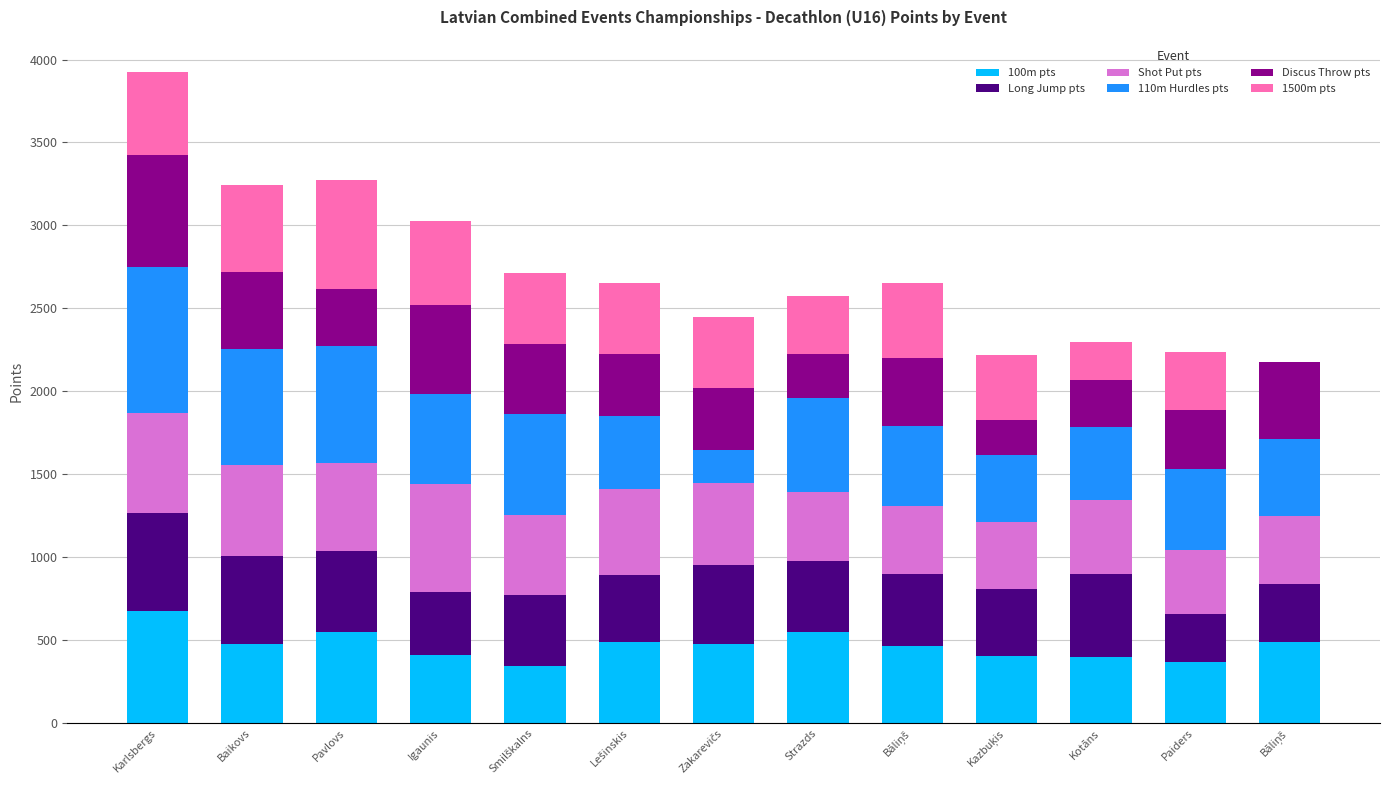

The 100m pts series shows 561 at Paiders. True or false?

False